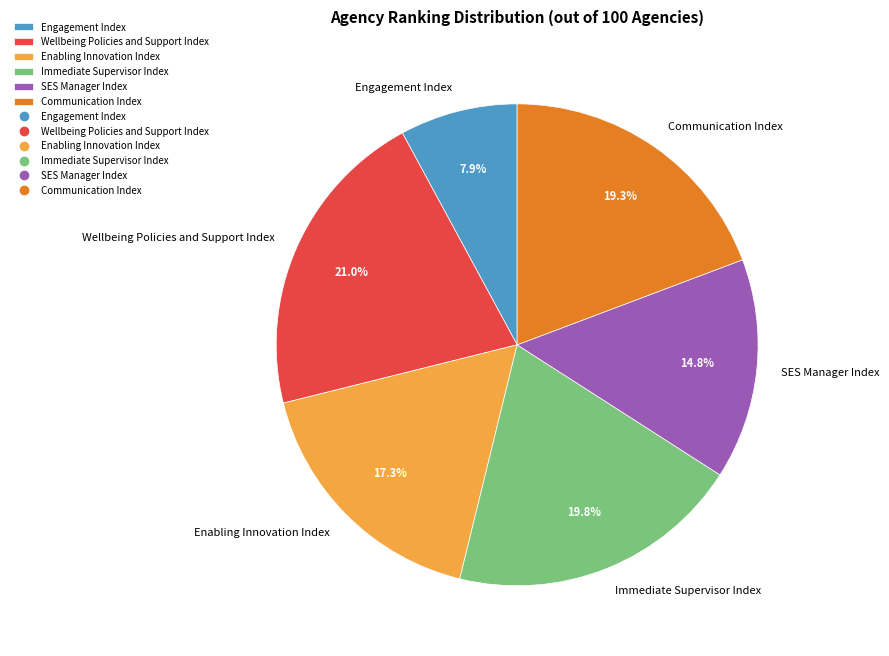

Between SES Manager Index and Communication Index, which is larger?

Communication Index